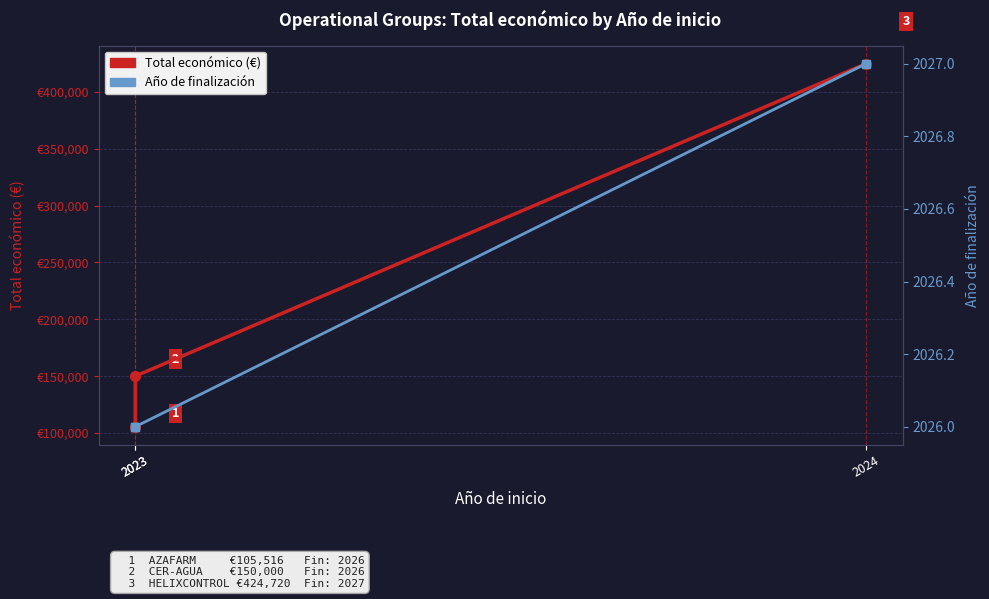

At 2024, list the series in order from largest to smallest.

Total económico (€), Año de finalización